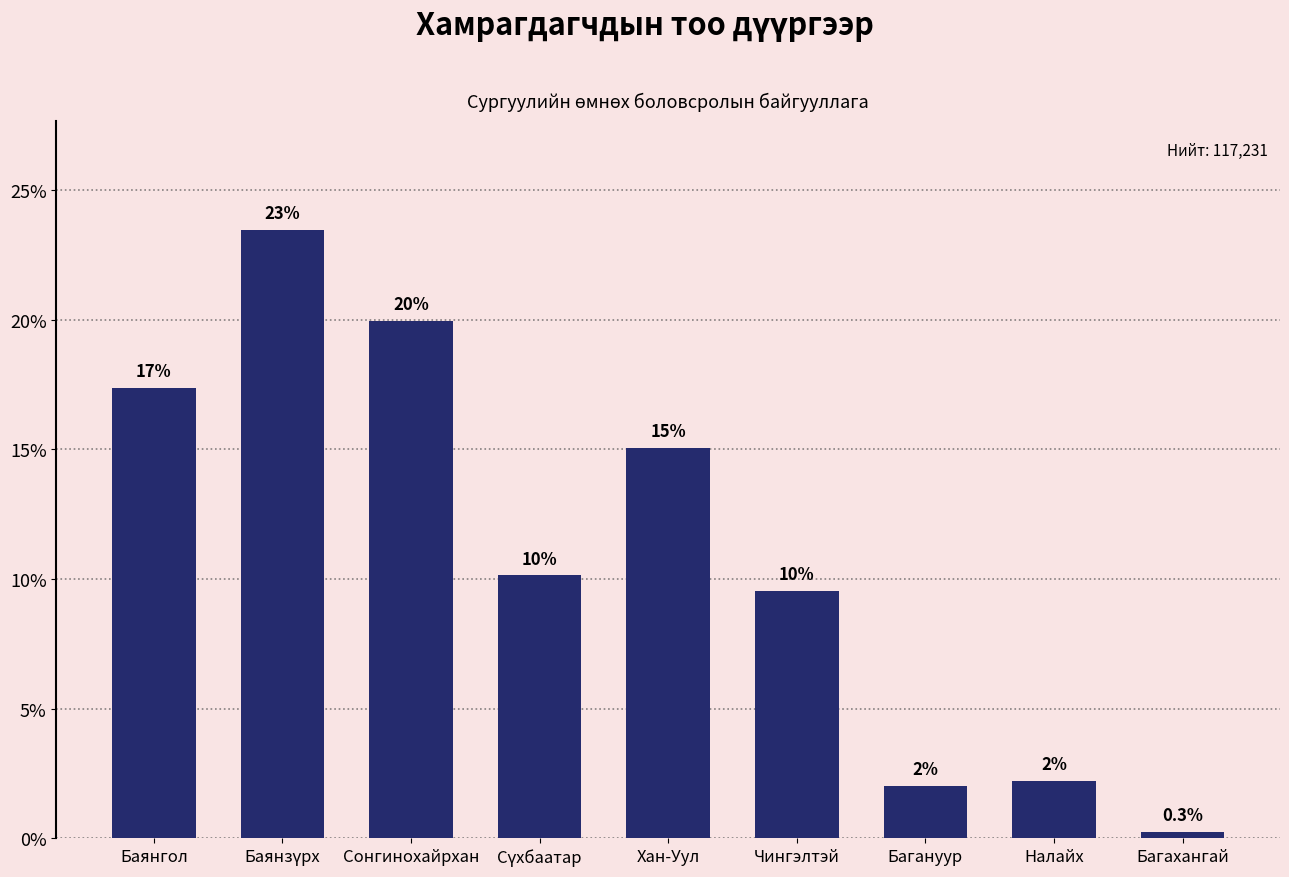

Reading right to left, list all the values displayed in this chart.

0.3	2.2	2.0	9.5	15.1	10.1	20.0	23.4	17.4